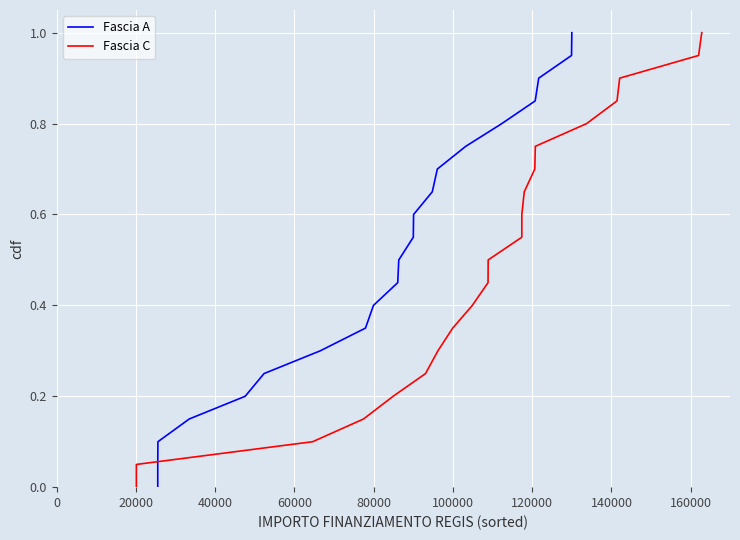

What is the label of the 20th point from the right?

20000